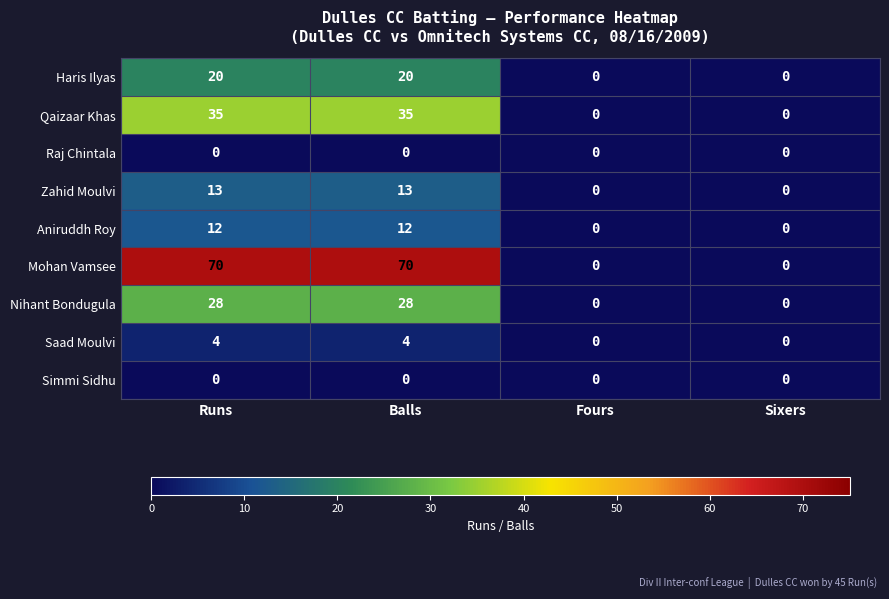

What is the maximum value for Haris Ilyas?

20